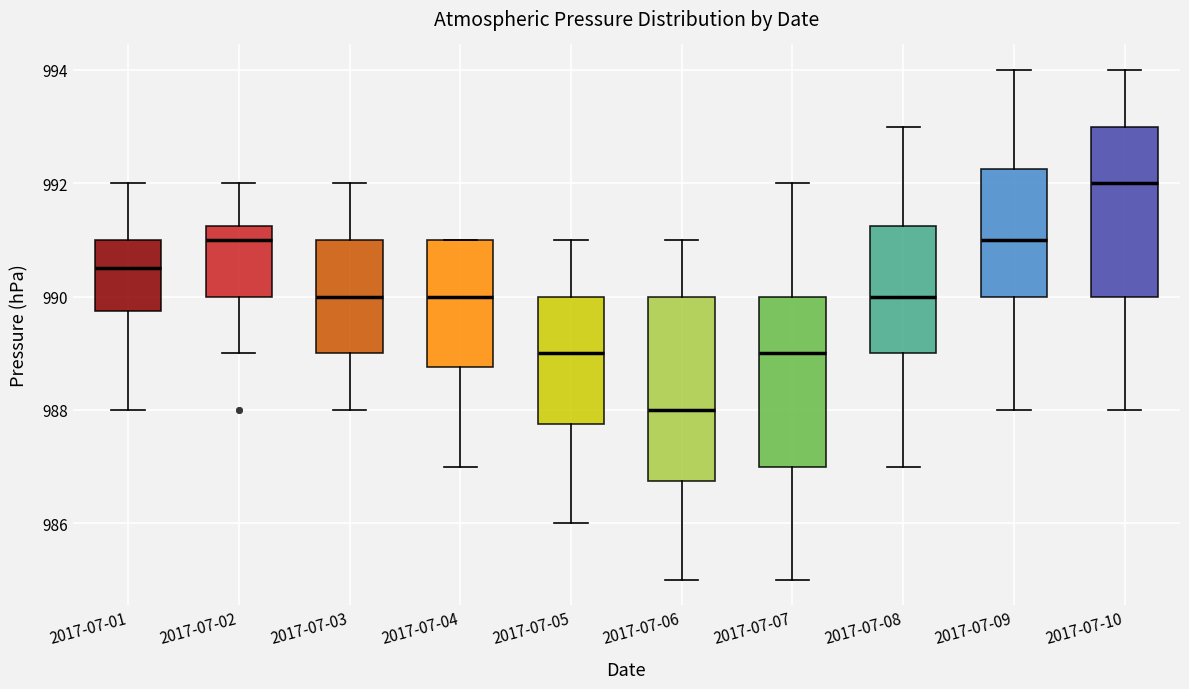

Comparing the boxes themselves (not the whiskers), which one is the tallest?

2017-07-06